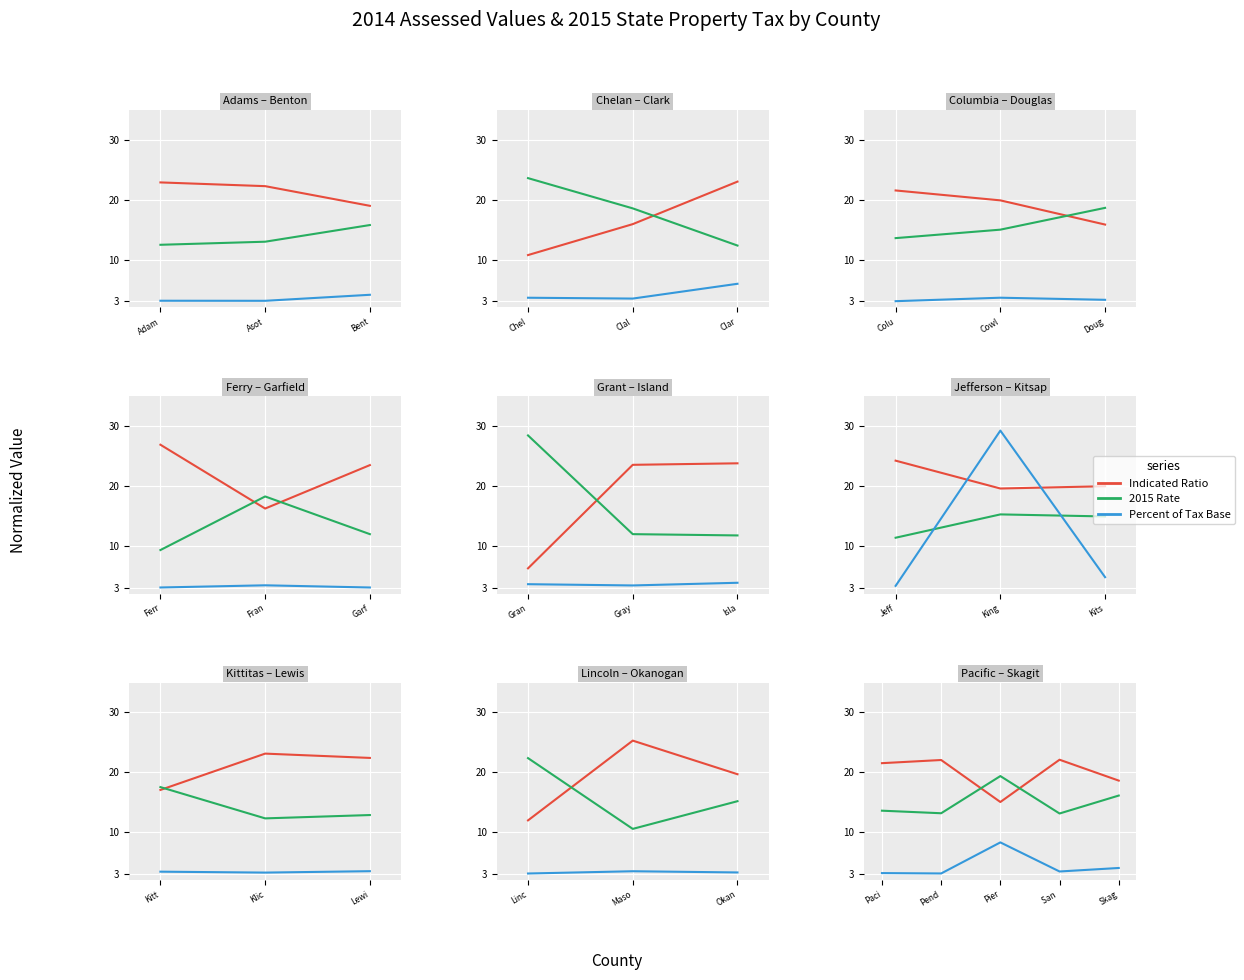

What is the difference between the highest and lowest values at Paci?

18.4